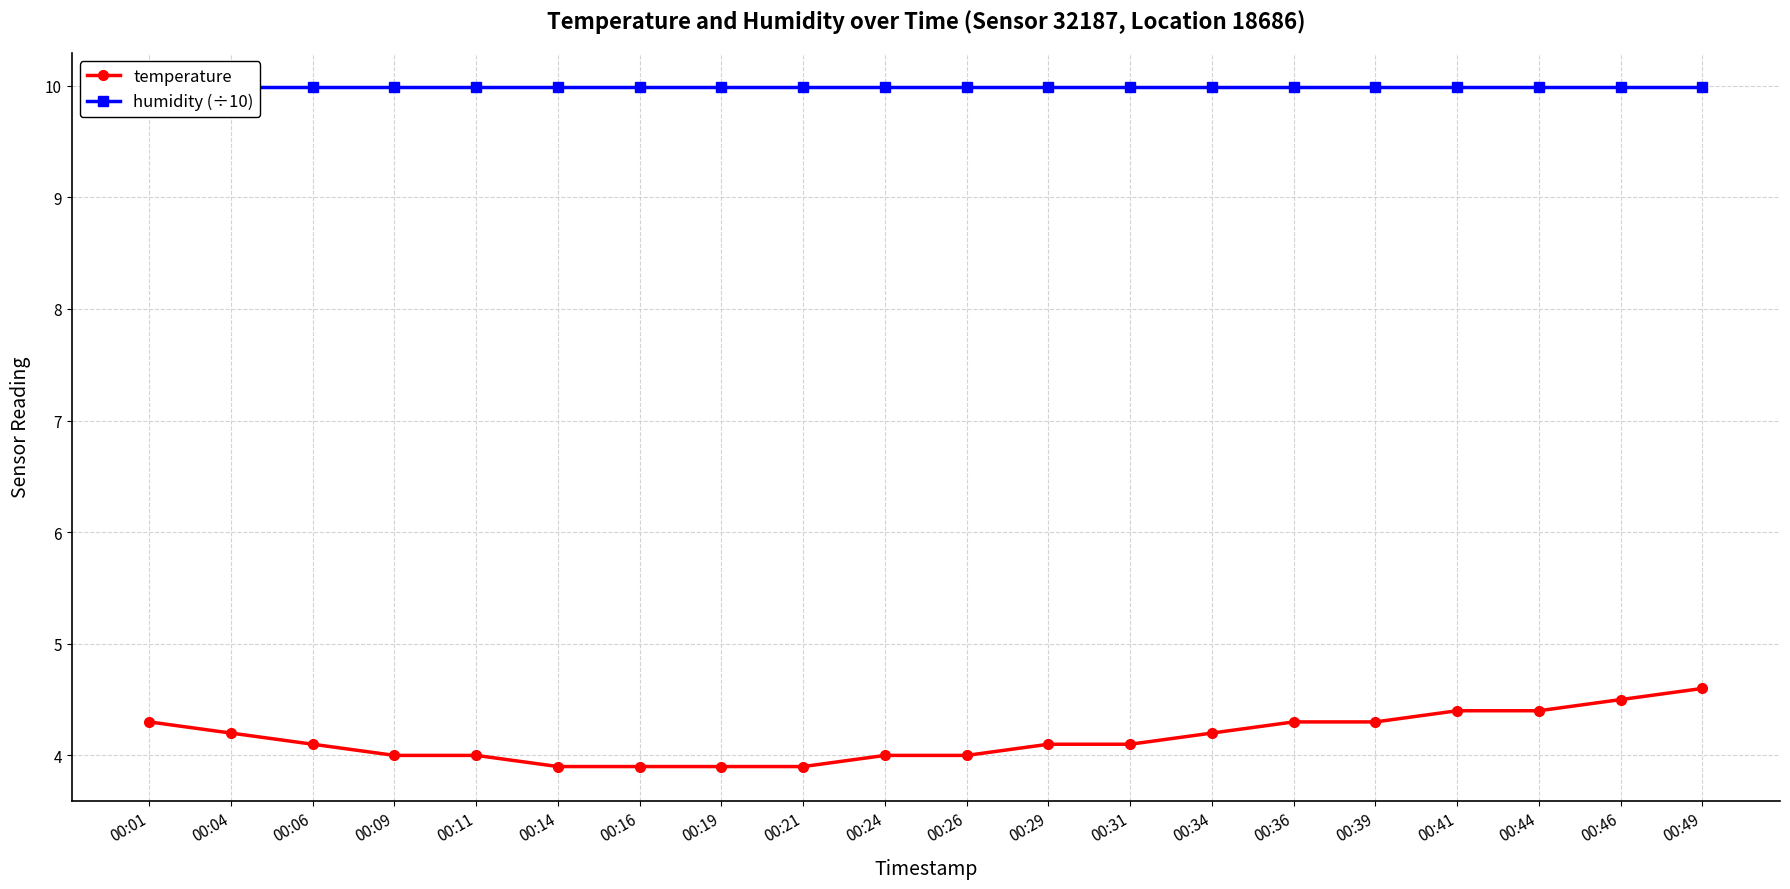

Is the value of temperature at 00:34 greater than the value of humidity (÷10) at 00:44?

No